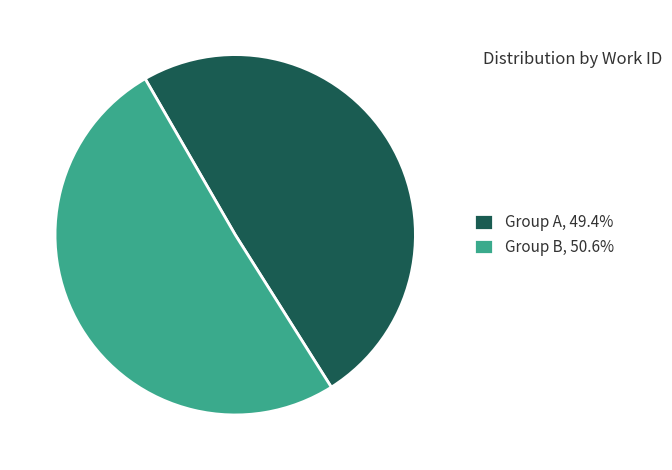

Approximately how many times larger is the value at Group B, 50.6% compared to Group A, 49.4%?

1.0